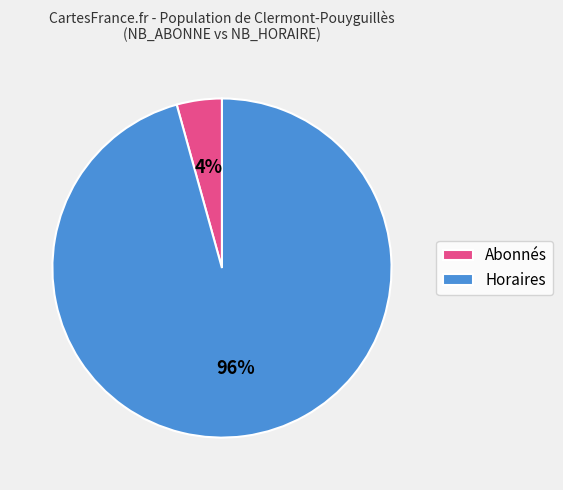

To the nearest percent, what is the average slice percentage?

50%